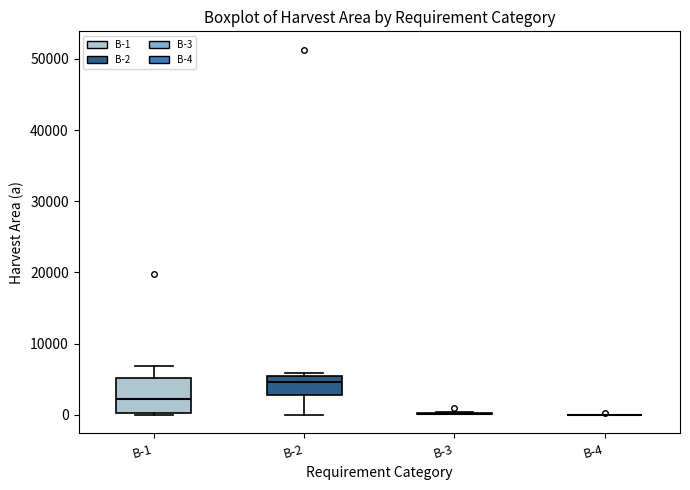

Reading left to right, read every box against the y-axis: the position of its median line, the range the box covers, and the ends of its whiskers. The values are not printed on the chart, so give them approximately, as read against the axis.

B-1: median 2000, box 0 to 5000, whiskers 0 to 7000
B-2: median 5000, box 3000 to 6000, whiskers 0 to 6000 (just above the box's upper edge)
B-3: box collapsed to a line at 0, whiskers 0 to 0
B-4: box collapsed to a line at 0, whiskers 0 to 0